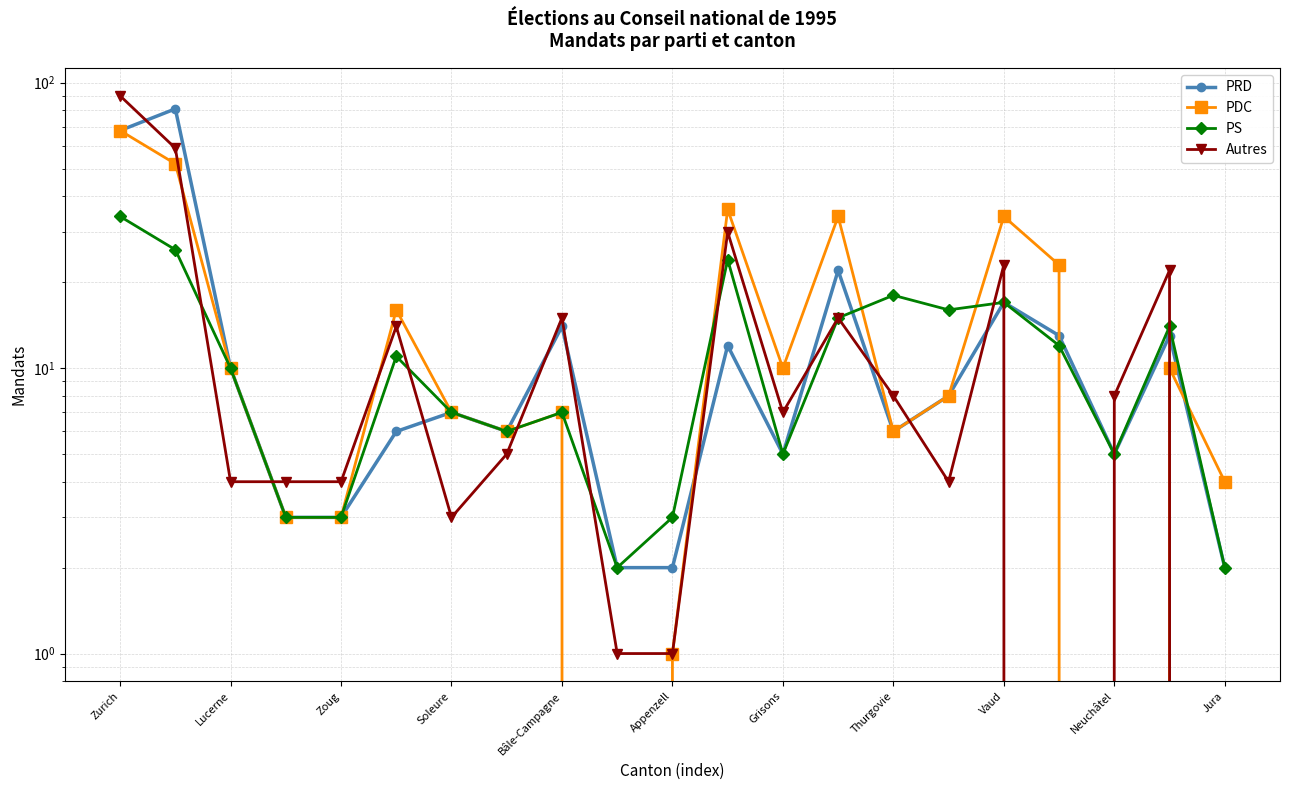

True or false: PRD has a value of 17 at Vaud.

True